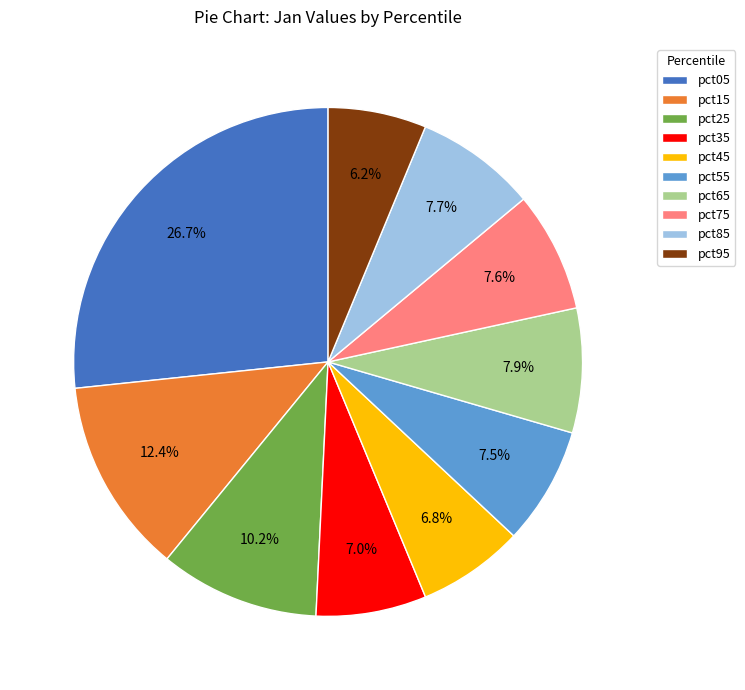

The pct25 slice represents 10% of the pie. True or false?

True